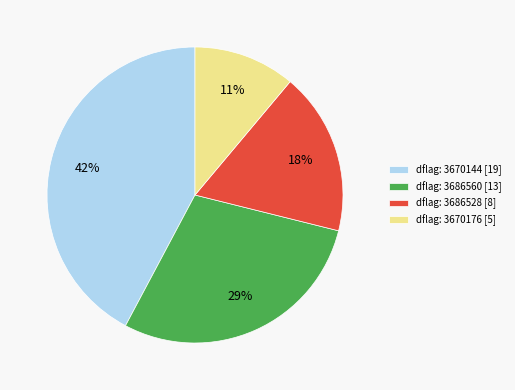

Which category has the smallest portion of the pie?

dflag: 3670176 [5]